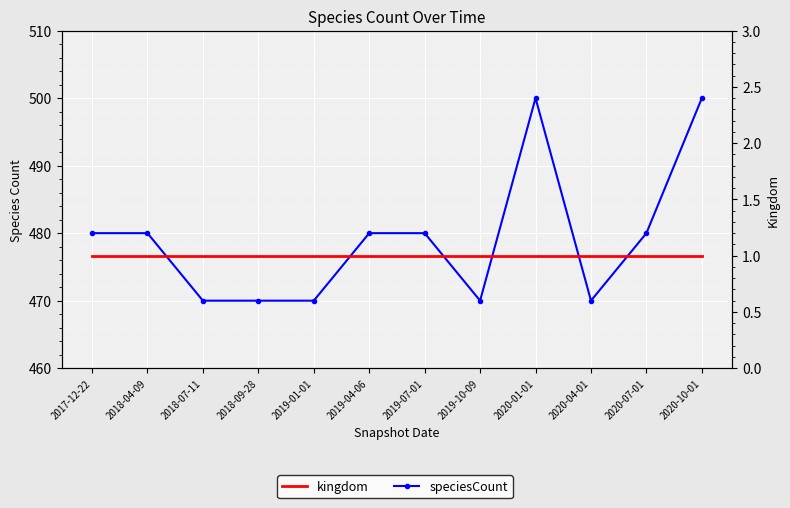

Is the value of kingdom at 2019-04-06 greater than the value of speciesCount at 2020-10-01?

No